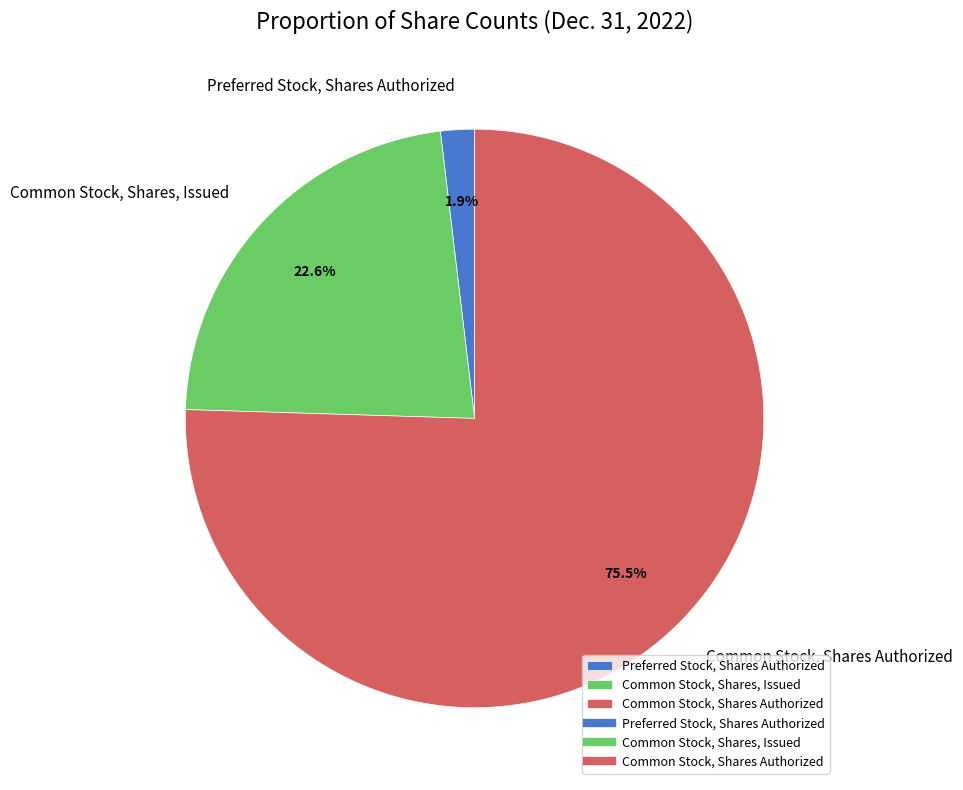

Rank the categories by value from highest to lowest.

Common Stock, Shares Authorized, Common Stock, Shares, Issued, Preferred Stock, Shares Authorized